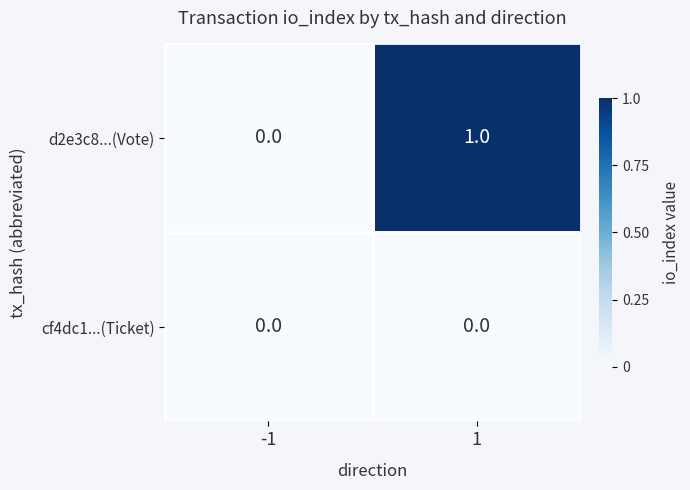

What is the sum of all d2e3c8...(Vote) values?

1